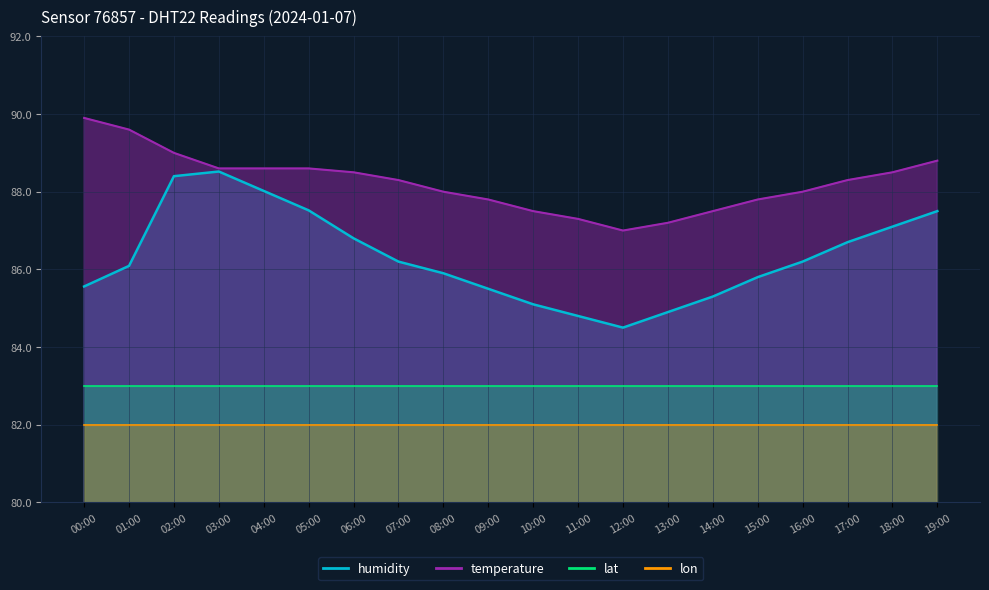

How many interior local valleys does the temperature series have?

1